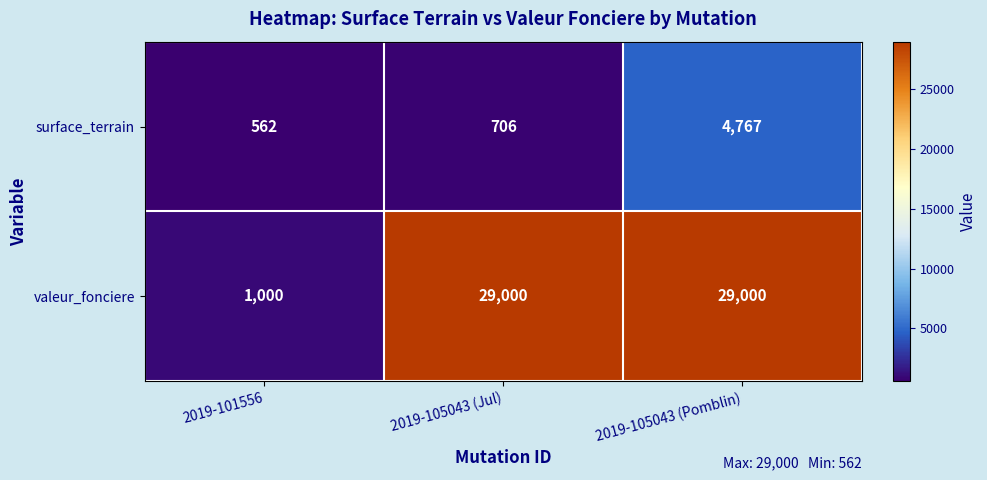

Reading right to left, extract all data points from this chart.

surface_terrain: 4767	706	562
valeur_fonciere: 29000	29000	1000